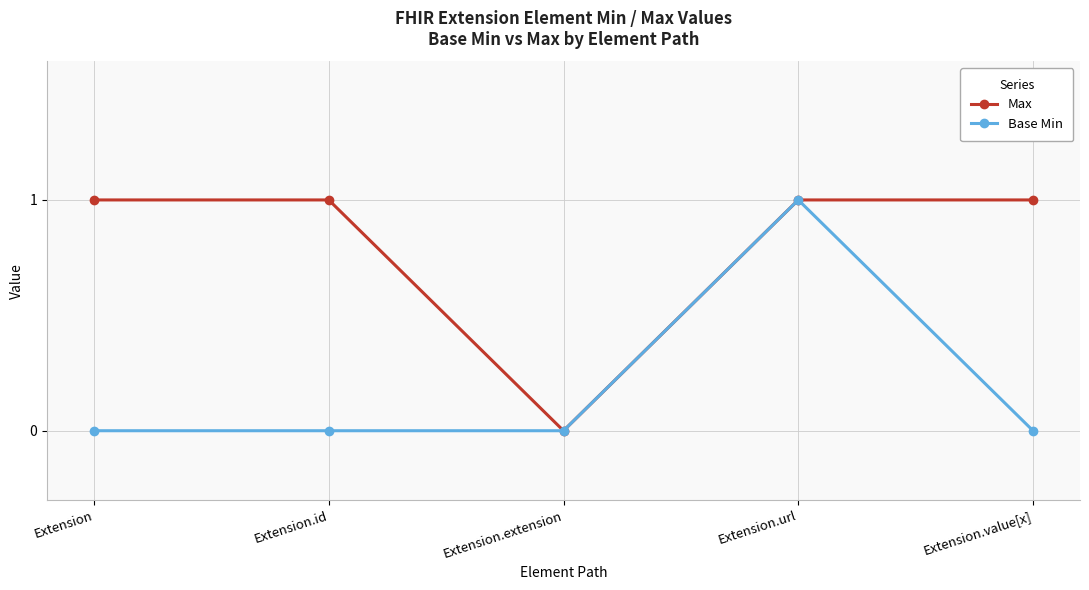

Is the value of Base Min at Extension.value[x] greater than the value of Max at Extension.url?

No